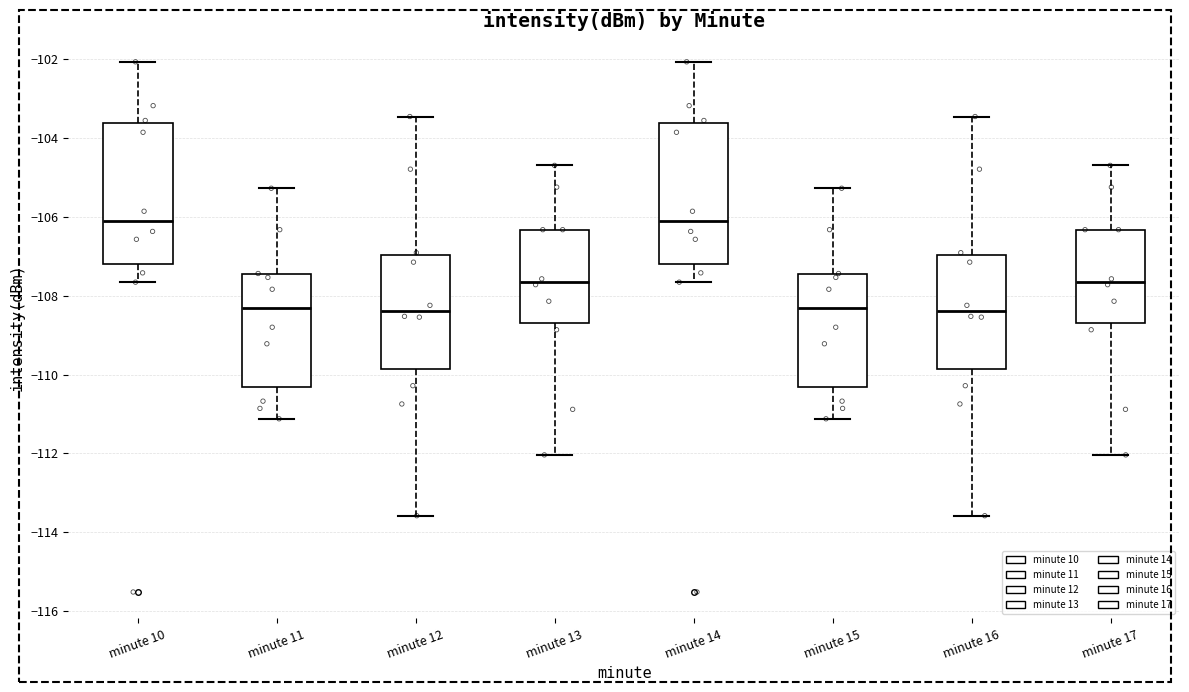

Where does the lower whisker of the box for minute 17 end on the y-axis? The values are not printed on the chart, so give them approximately, as read against the axis.

-112.0